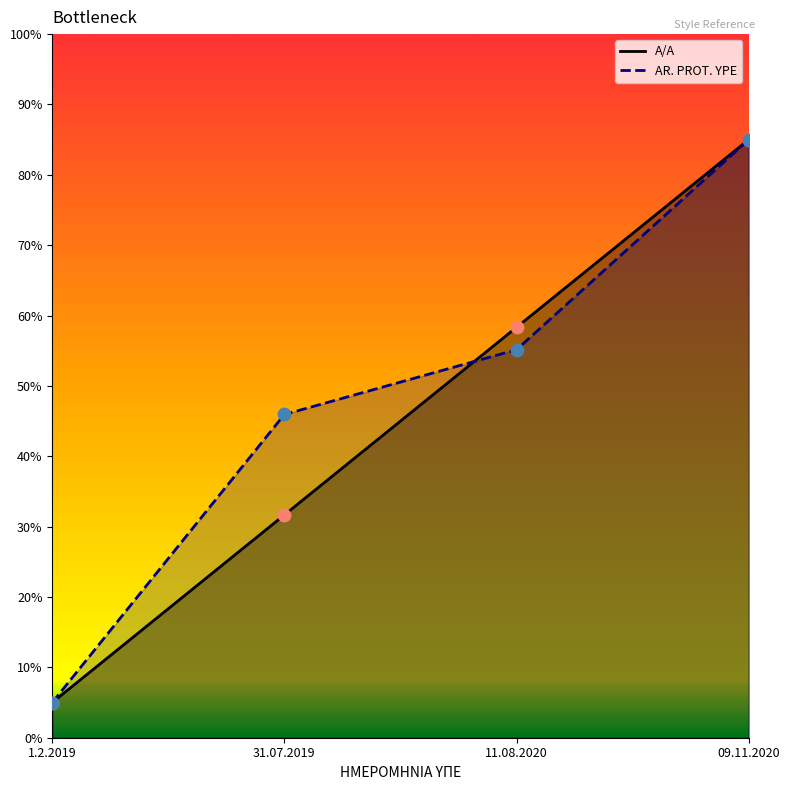

Which series reaches the minimum Y coordinate?

A/A